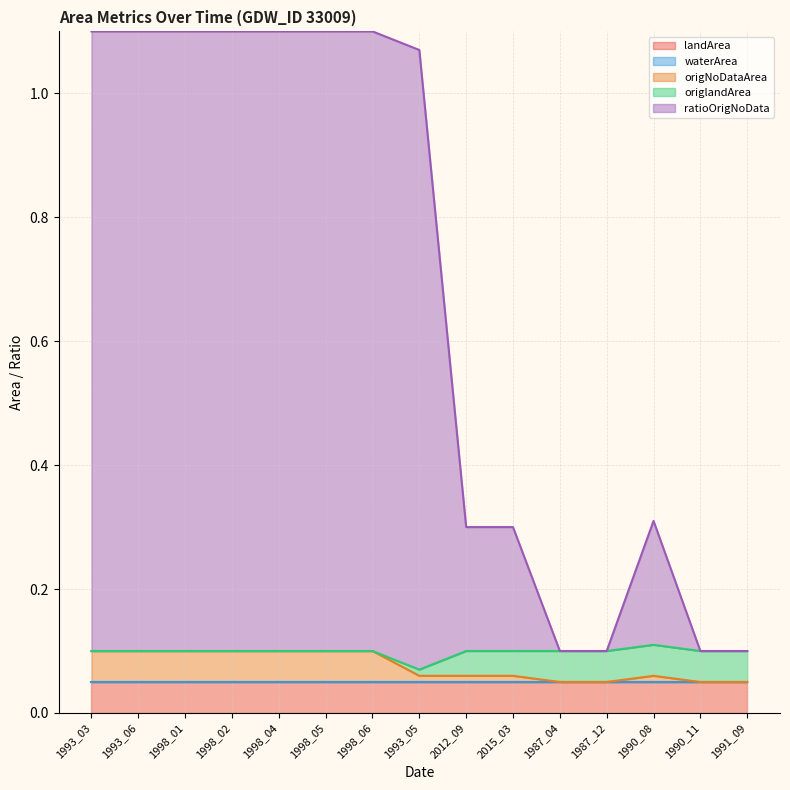

True or false: origNoDataArea and origlandArea intersect in this chart.

False